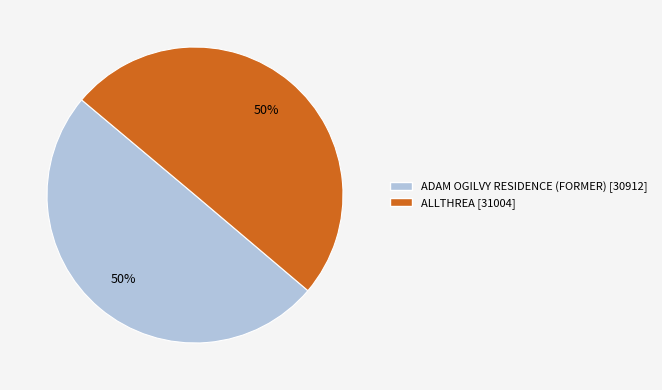

Approximately how many times larger is the value at ADAM OGILVY RESIDENCE (FORMER) compared to ALLTHREA?

1.0